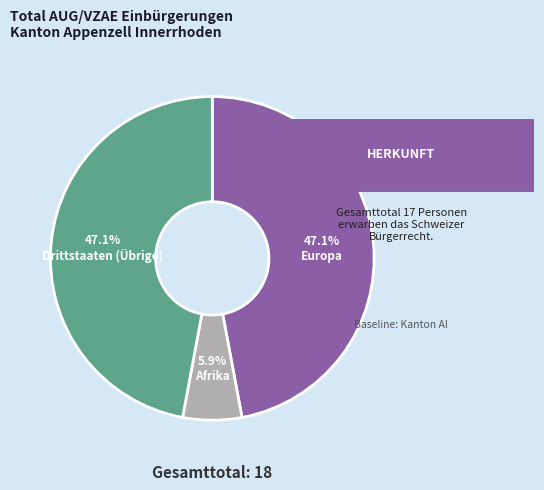

Is there any slice that represents more than half of the pie?

No